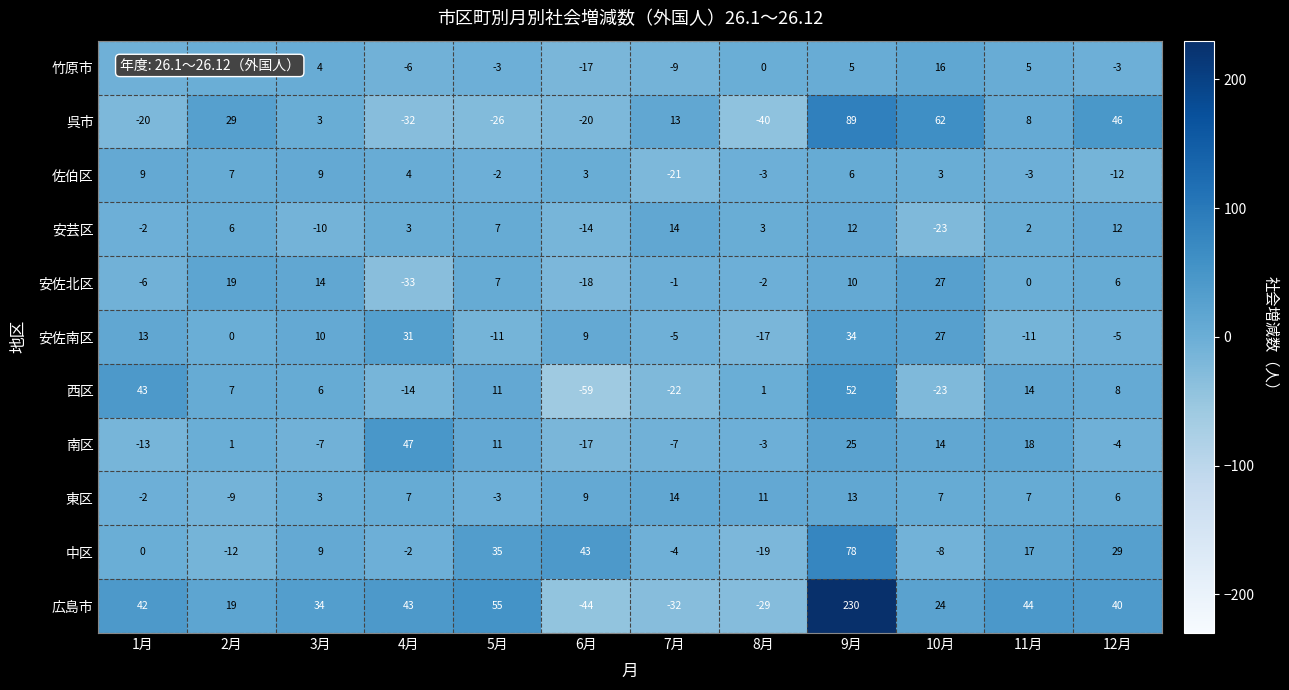

Is the value of 竹原市 at 2月 greater than the value of 呉市 at 3月?

No